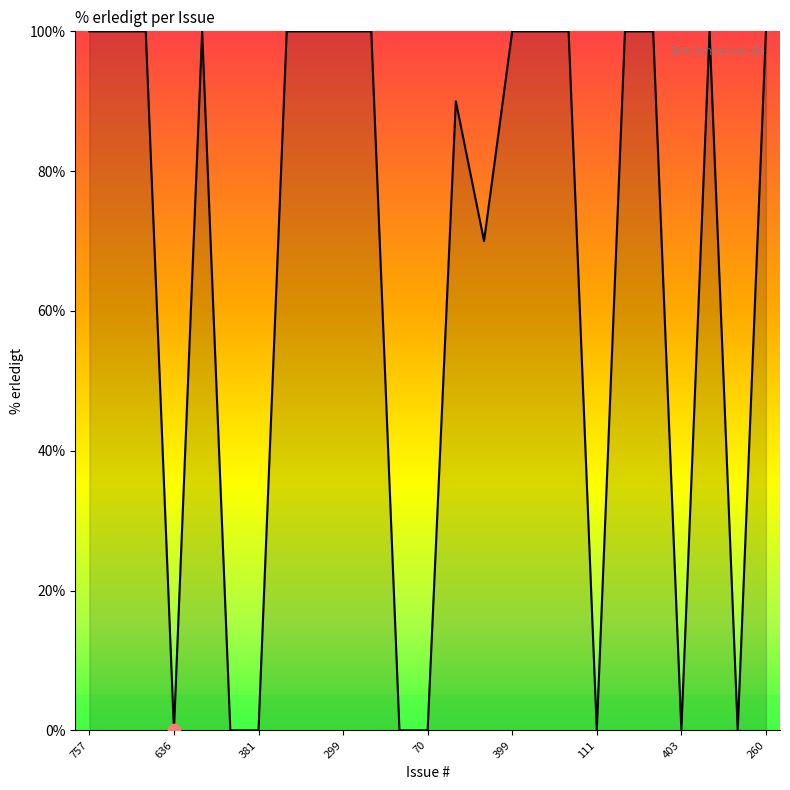

What is the difference between the maximum and minimum values?

100